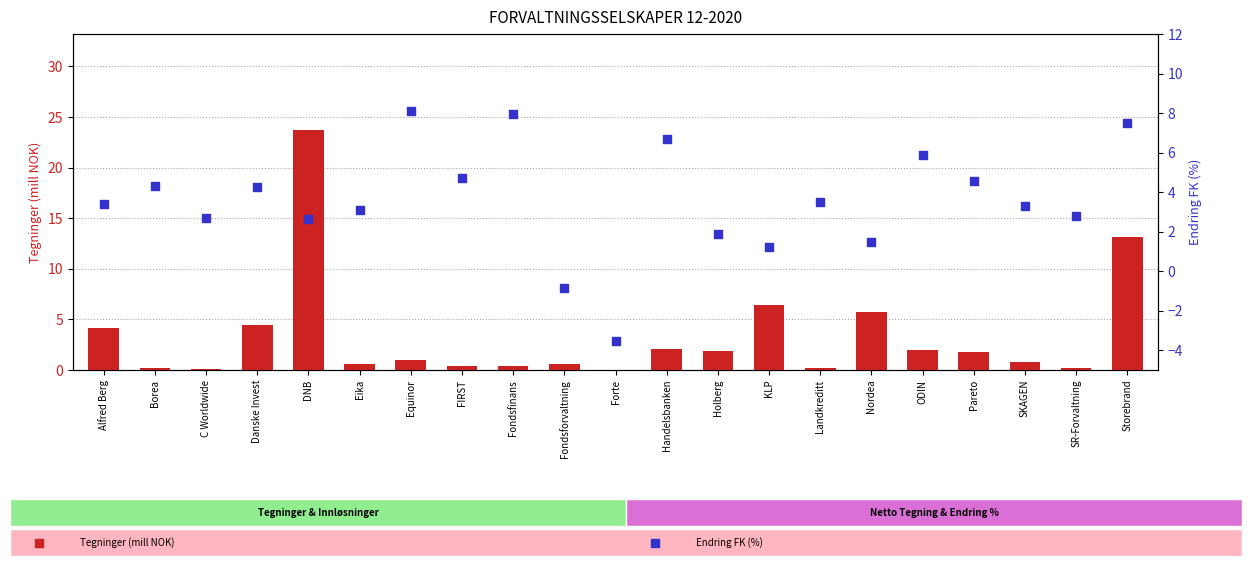

Is the value of Endring FK (%) at Nordea greater than the value of Tegninger (mill NOK) at Danske Invest?

No